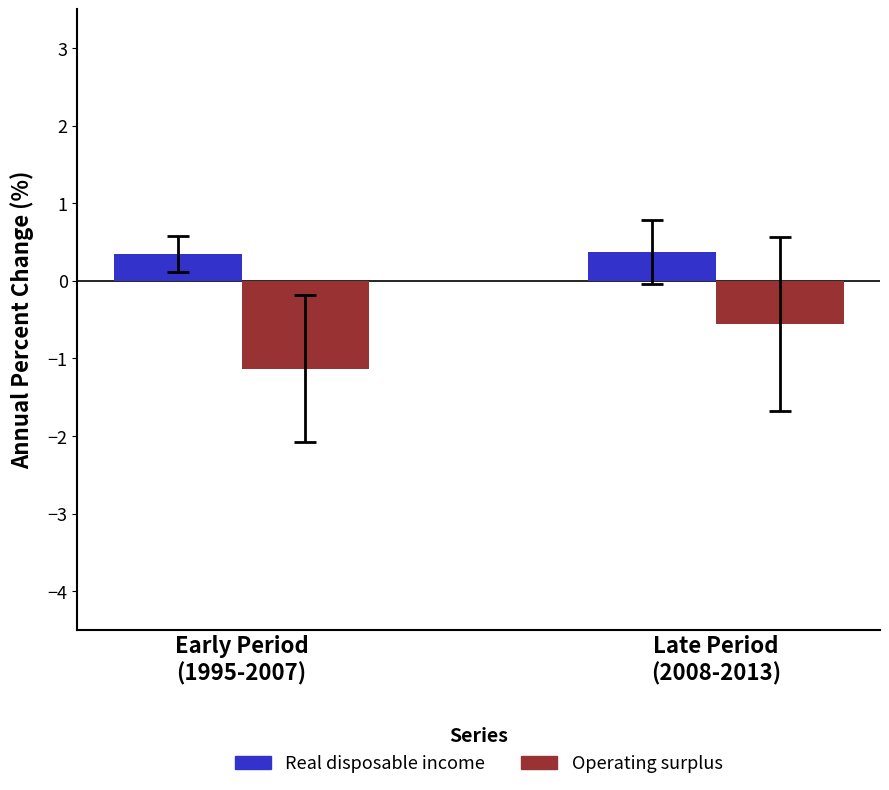

At which label does Operating surplus reach its minimum?

Early Period
(1995-2007)